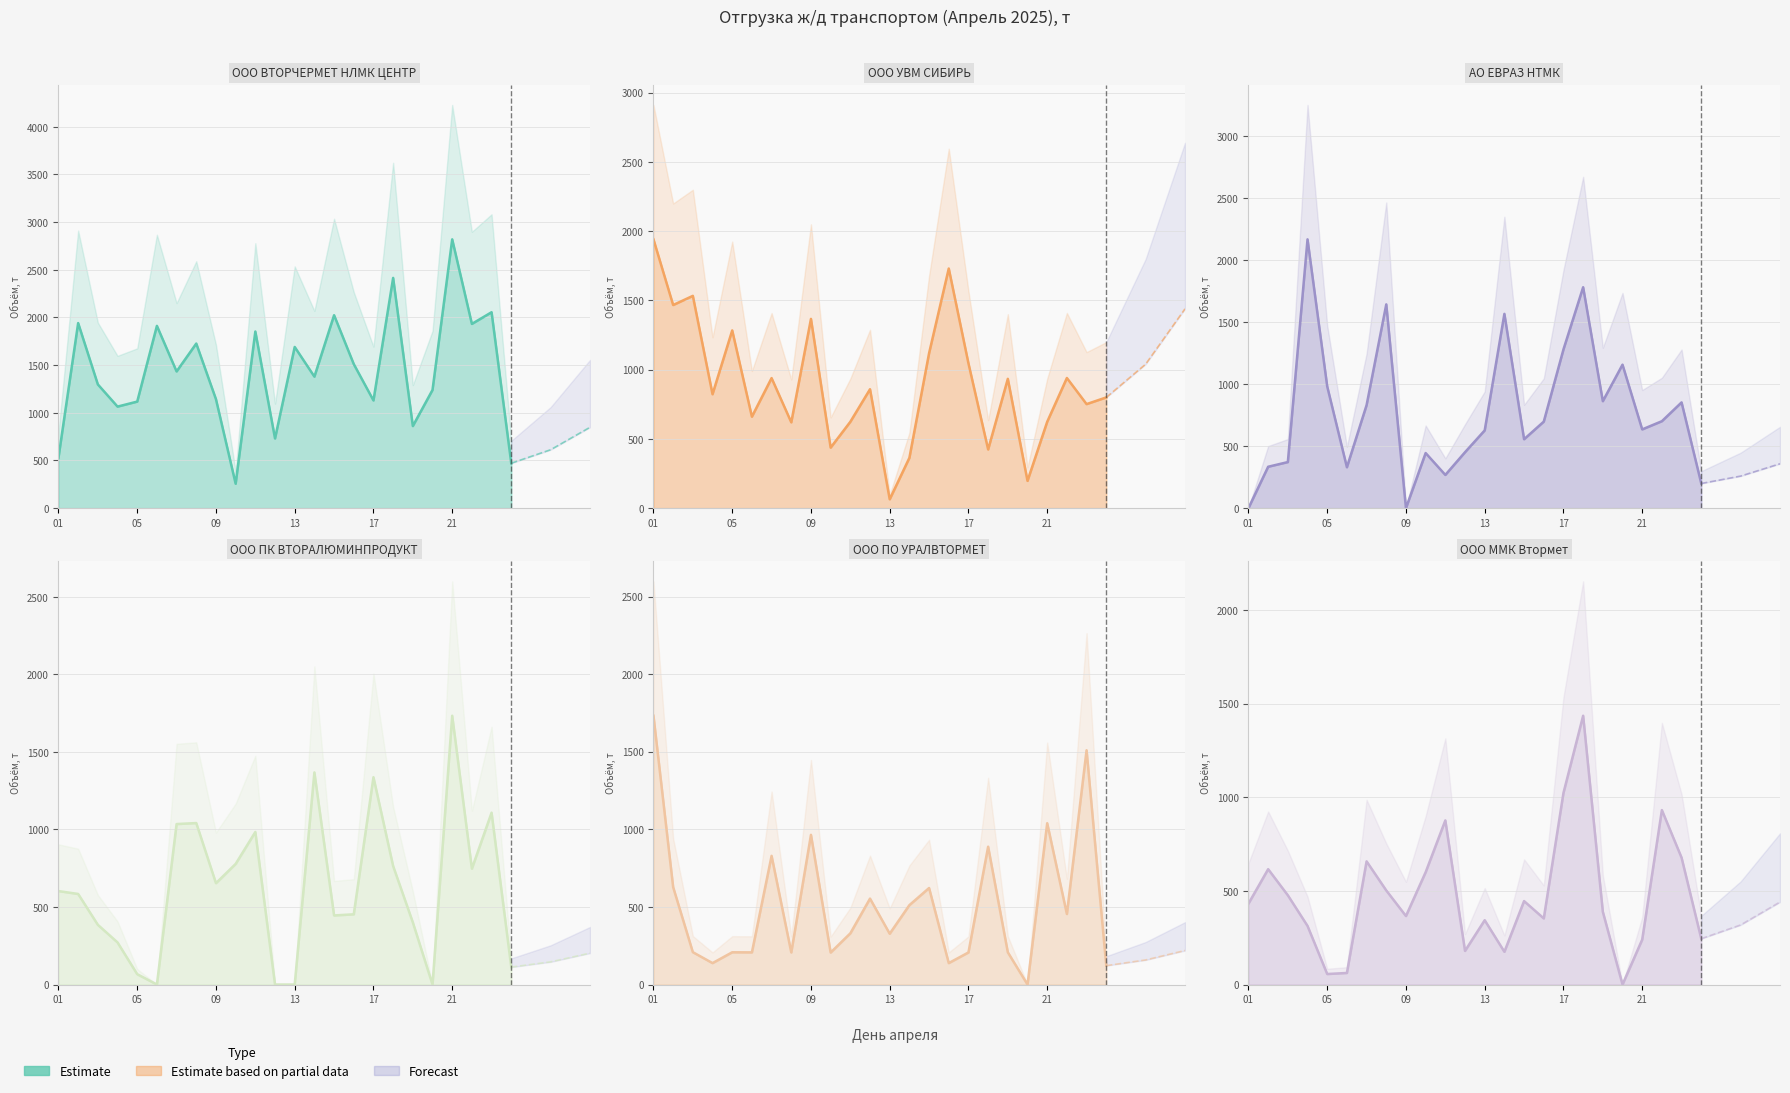

The ООО ВТОРЧЕРМЕТ НЛМК ЦЕНТР series shows 699.0 at 07. True or false?

False